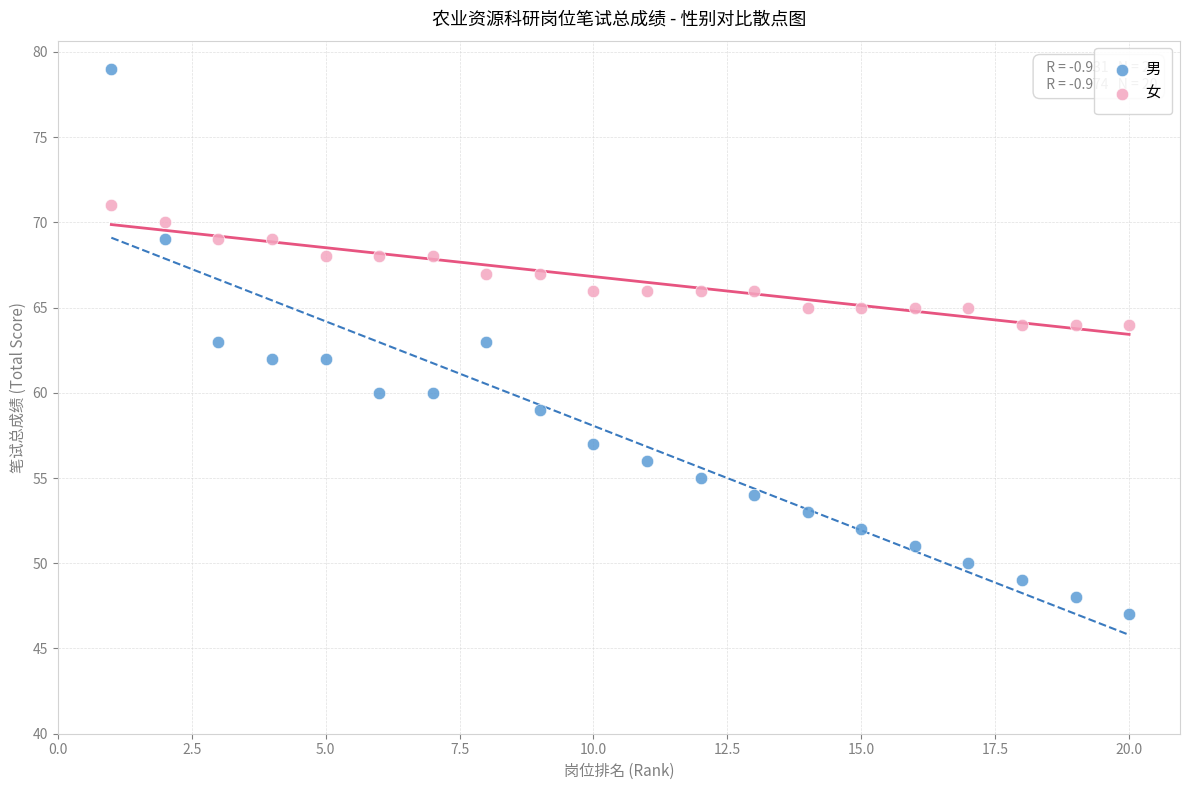

Which series has the largest Y range (max minus min)?

男